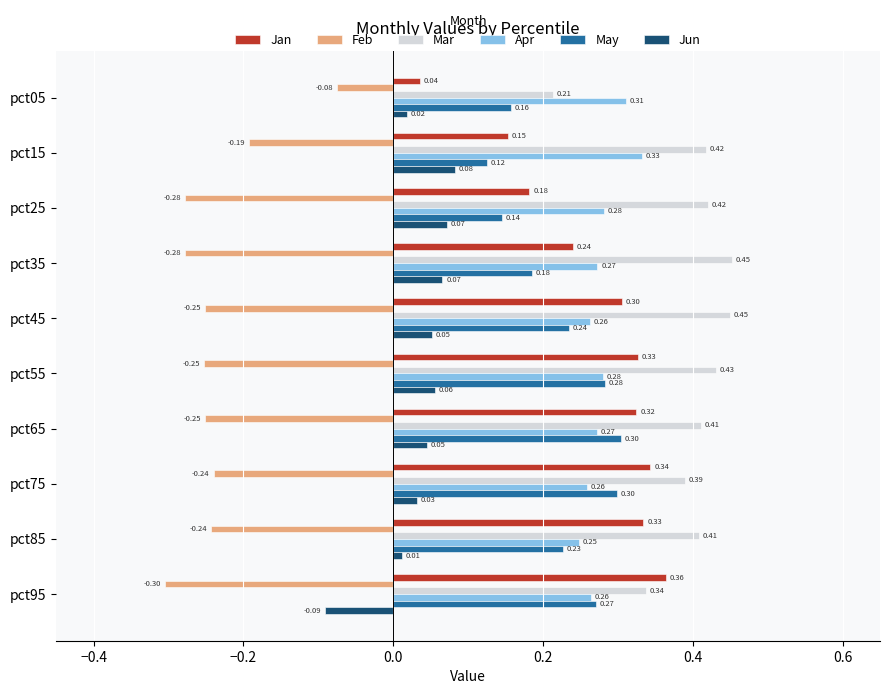

Rank the series by their maximum value, from lowest to highest.

Feb, Jun, May, Apr, Jan, Mar